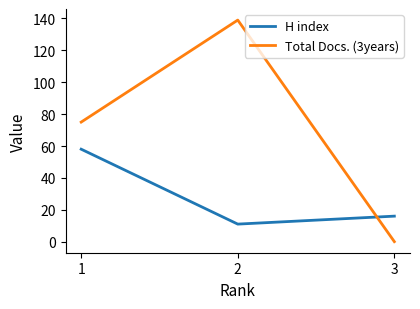

Is it true that H index equals 58 at 1?

True